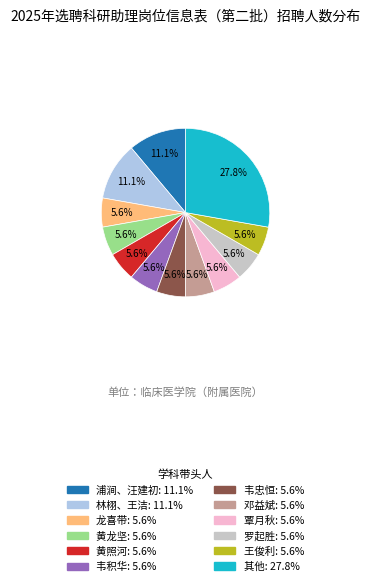

Is there a majority slice in this chart?

No